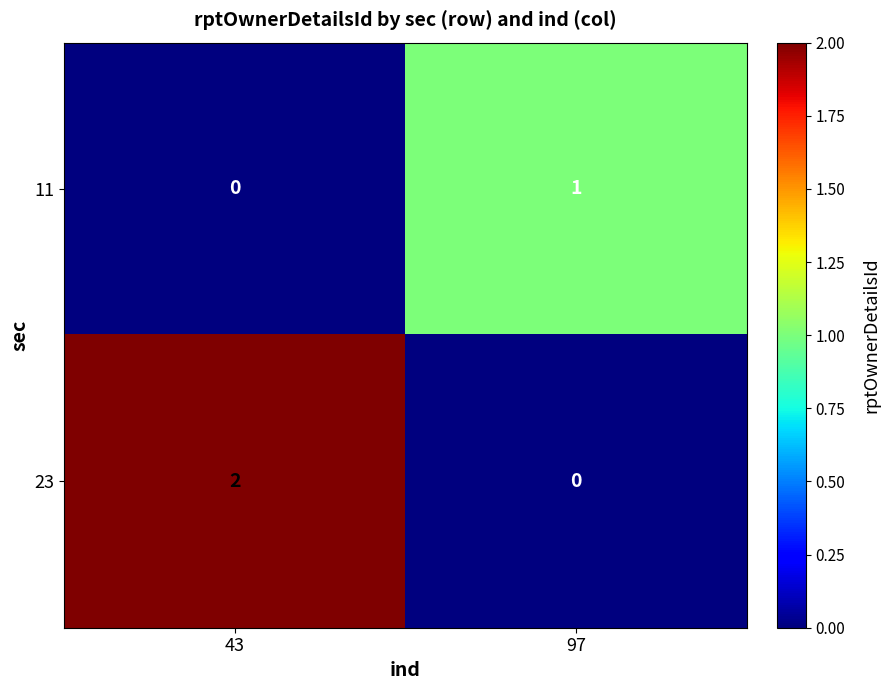

Which series has the largest total across all categories?

23